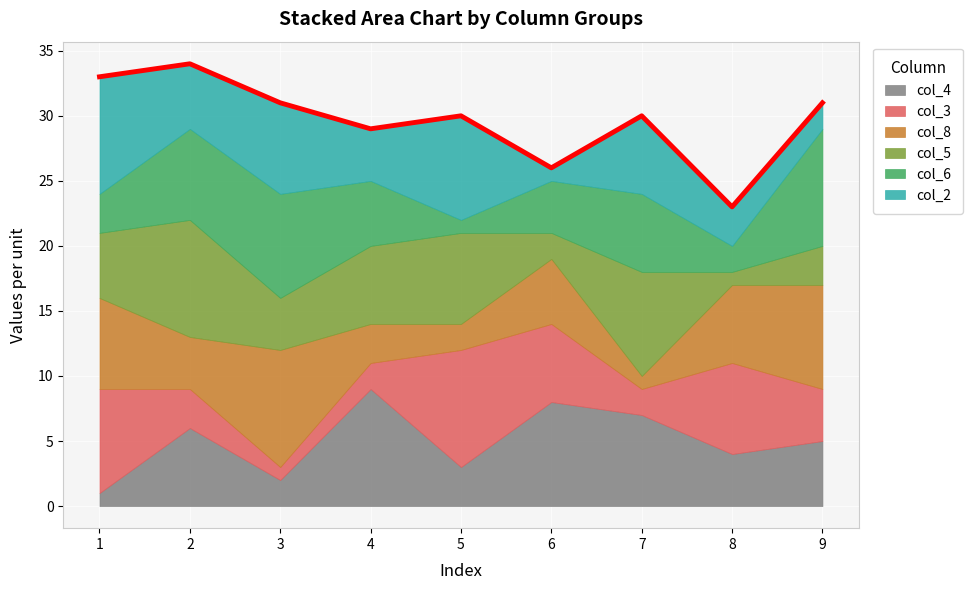

Which category has the highest value in the col_3 series?

5